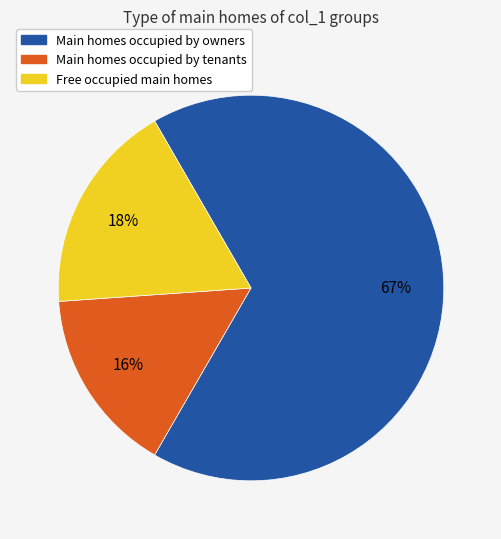

To the nearest percent, what is the average slice percentage?

33%